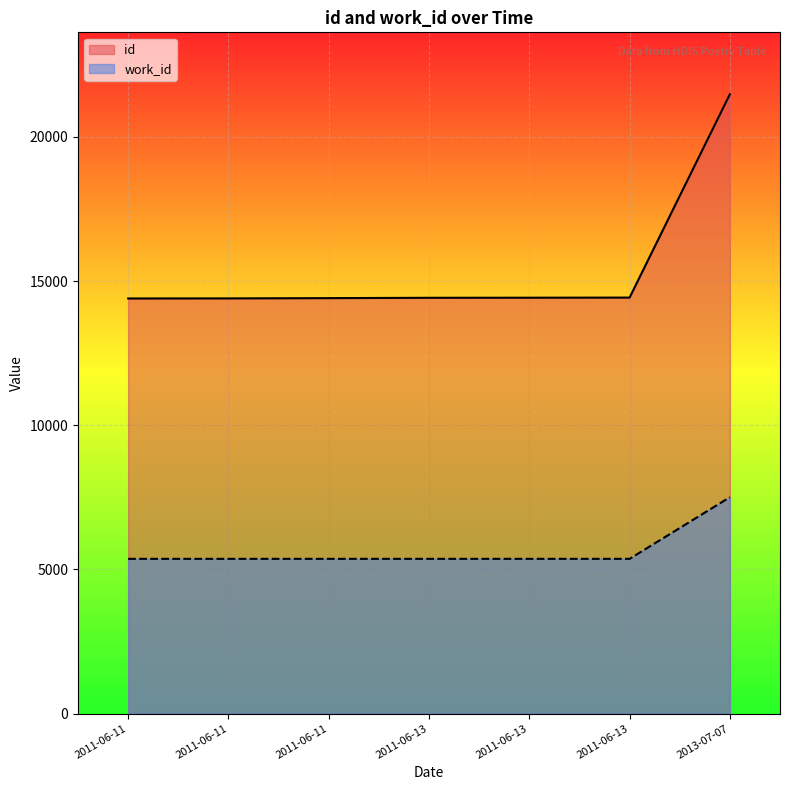

True or false: id has a value of 21479 at 2013-07-07.

True